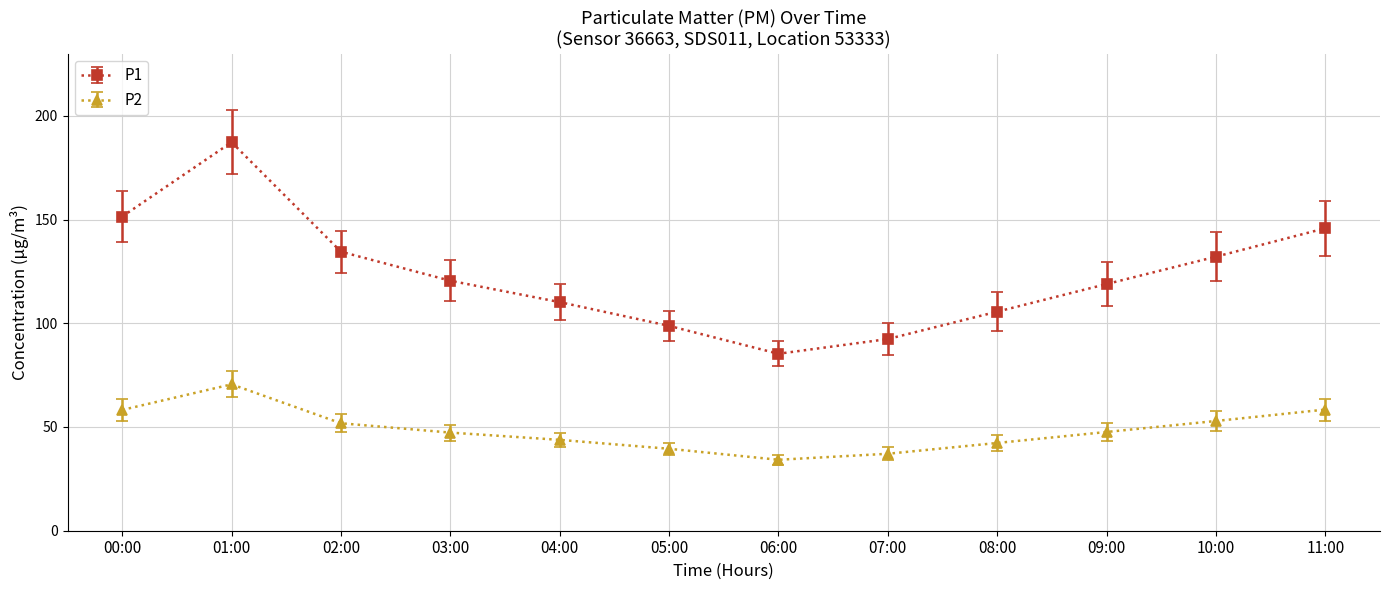

Rank the series by their maximum value, from lowest to highest.

P2, P1